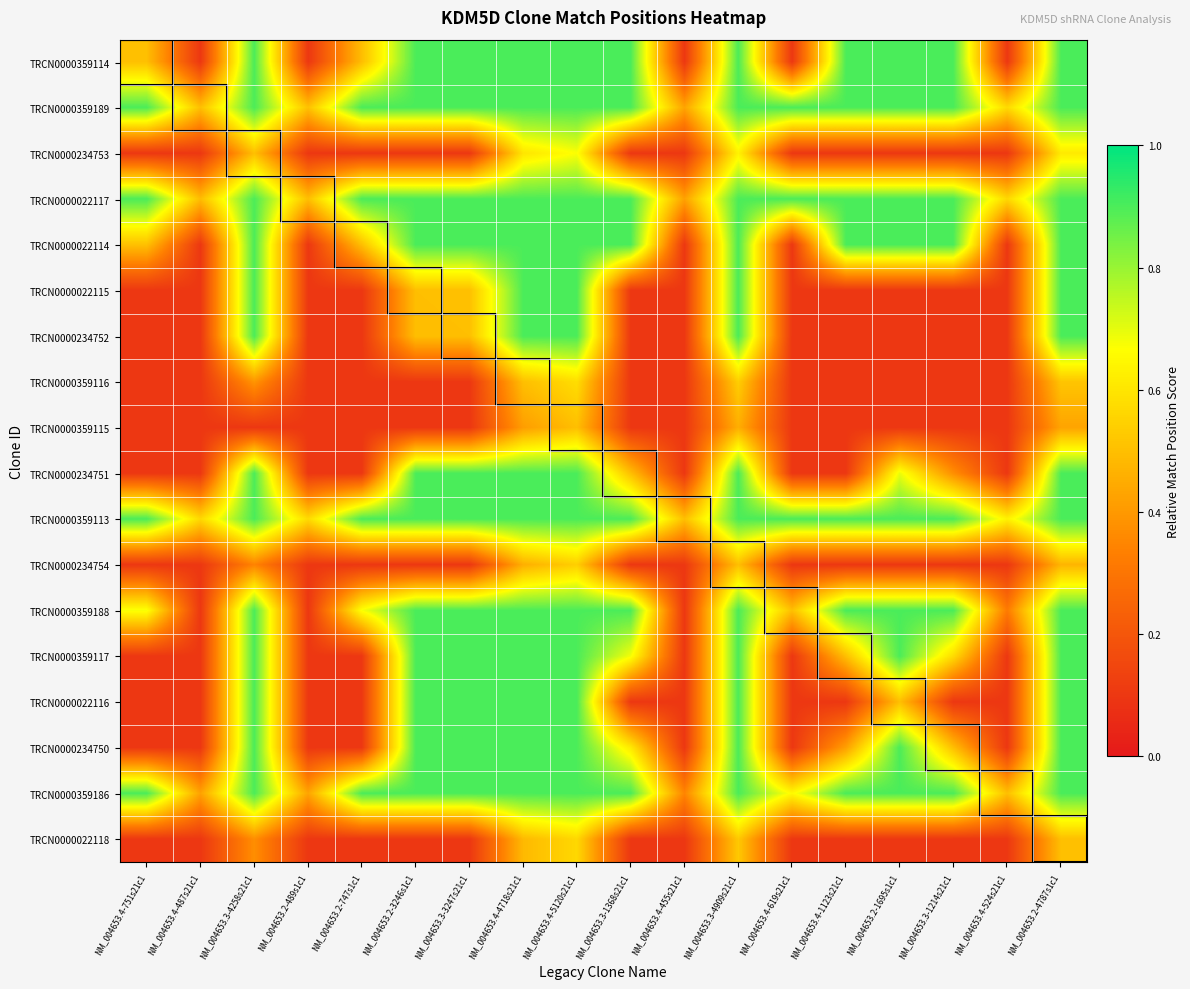

What is the spread (max minus min) of values at NM_004653.4-1123s21c1?

0.8